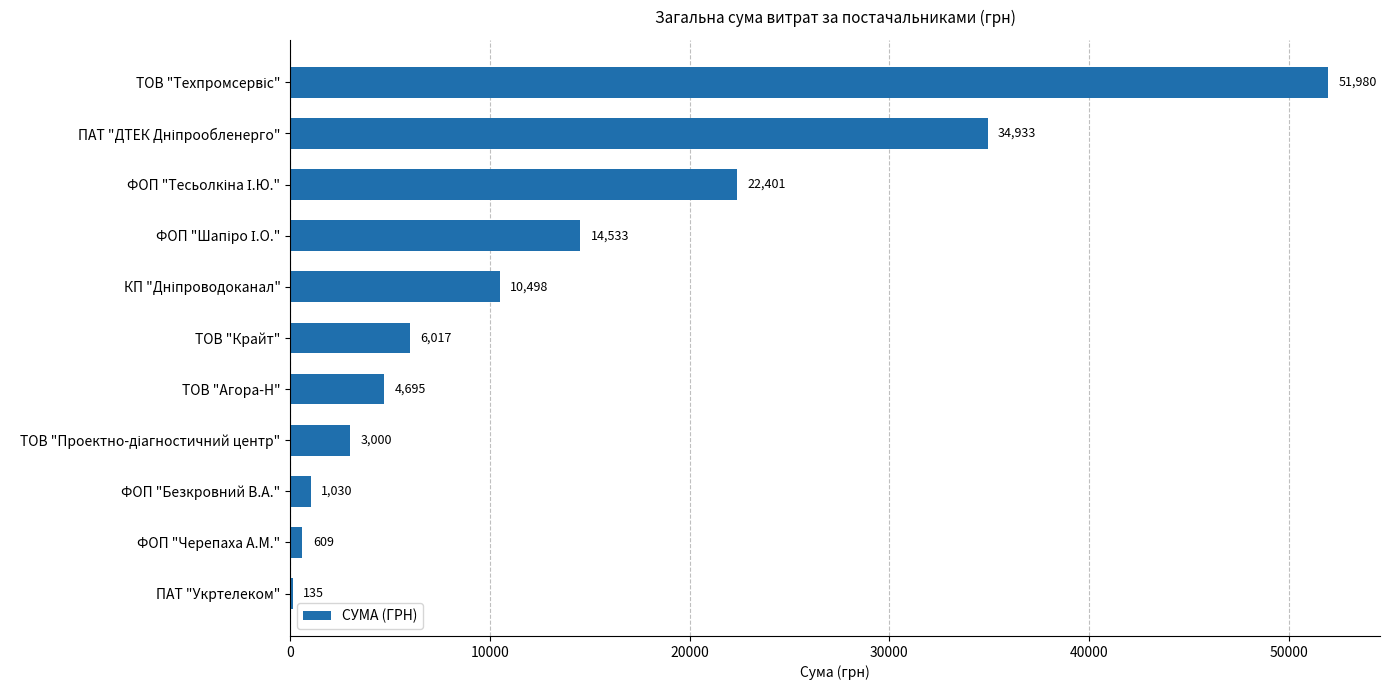

Are the bars grouped side by side (vs. stacked)?

No